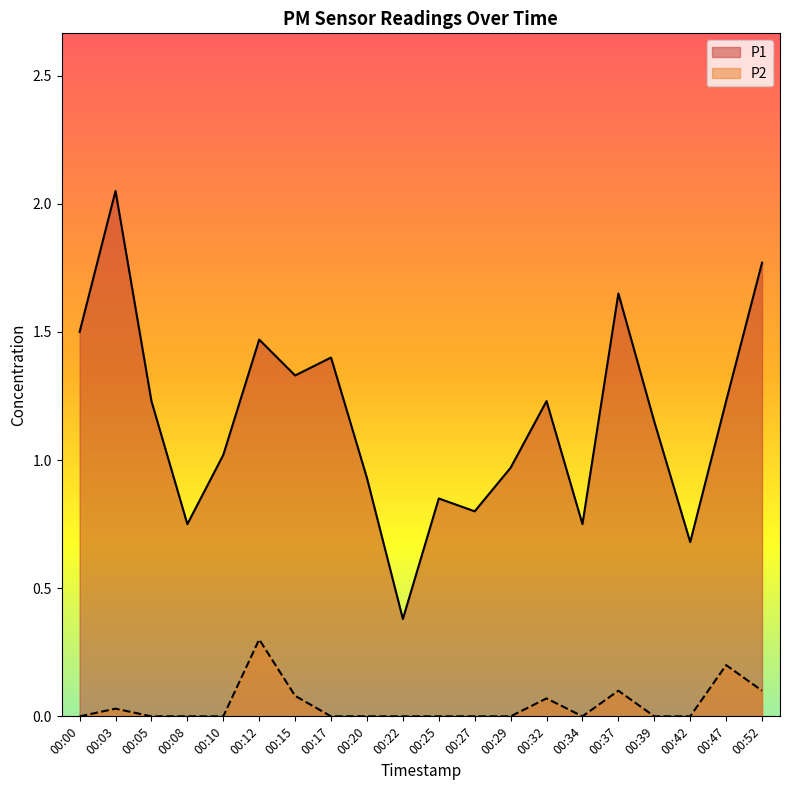

Reading left to right, transcribe all the data shown in this chart.

P1: 1.5	2.0	1.2	0.8	1.0	1.5	1.3	1.4	0.9	0.4	0.8	0.8	1.0	1.2	0.8	1.6	1.1	0.7	1.2	1.8
P2: 0.0	0.0	0.0	0.0	0.0	0.3	0.1	0.0	0.0	0.0	0.0	0.0	0.0	0.1	0.0	0.1	0.0	0.0	0.2	0.1